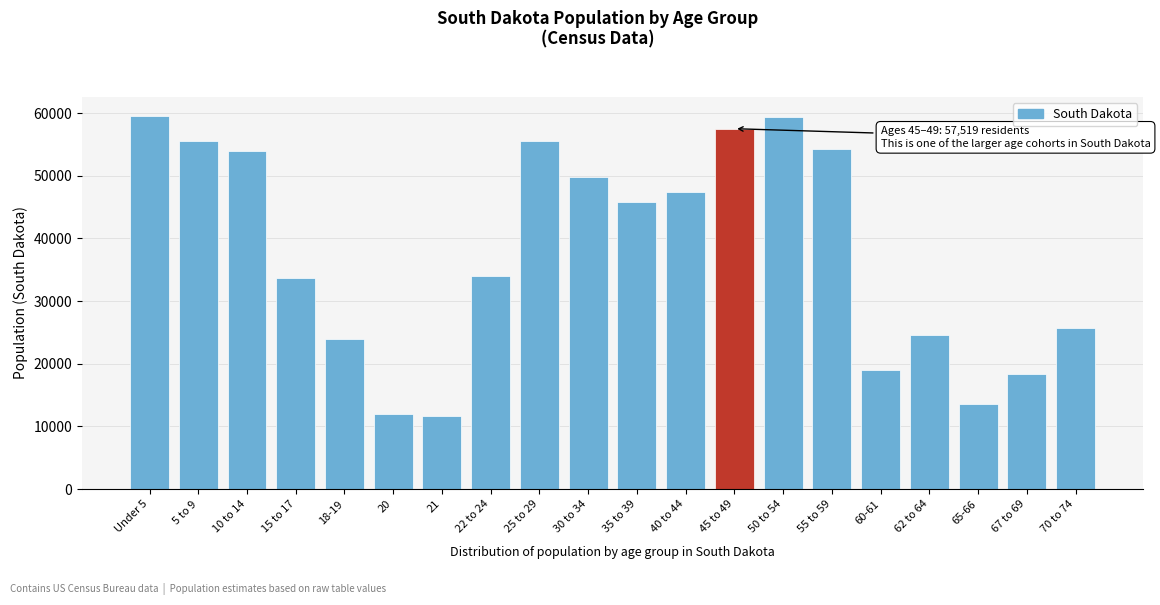

The value at 22 to 24 is 15331. True or false?

False